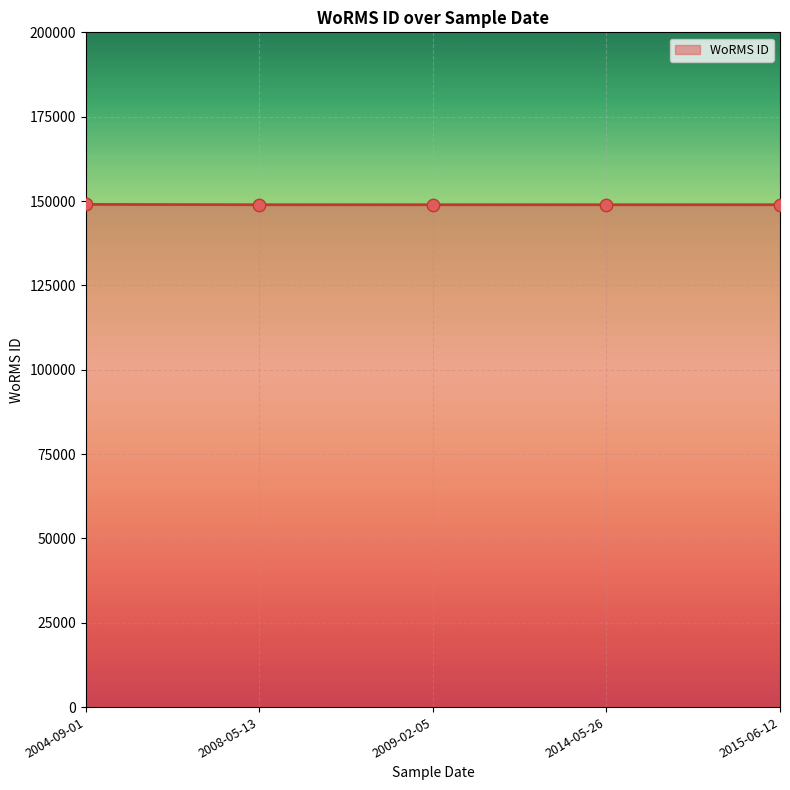

What is the ratio of the value at 2004-09-01 to the value at 2014-05-26?

1.0